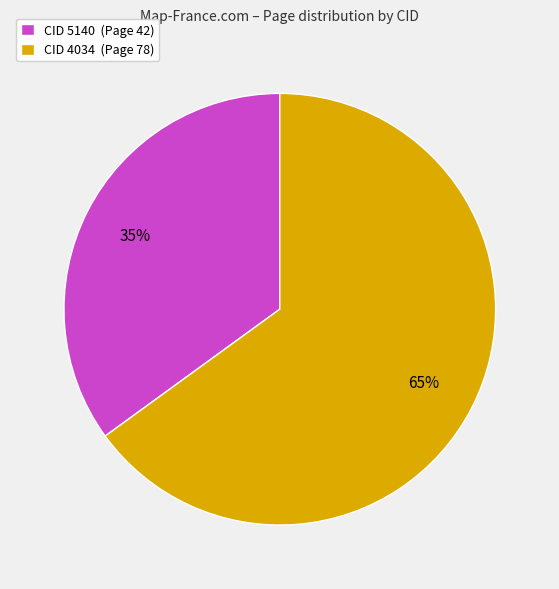

Is it true that CID 5140 (Page 42) is 24% of the pie?

False